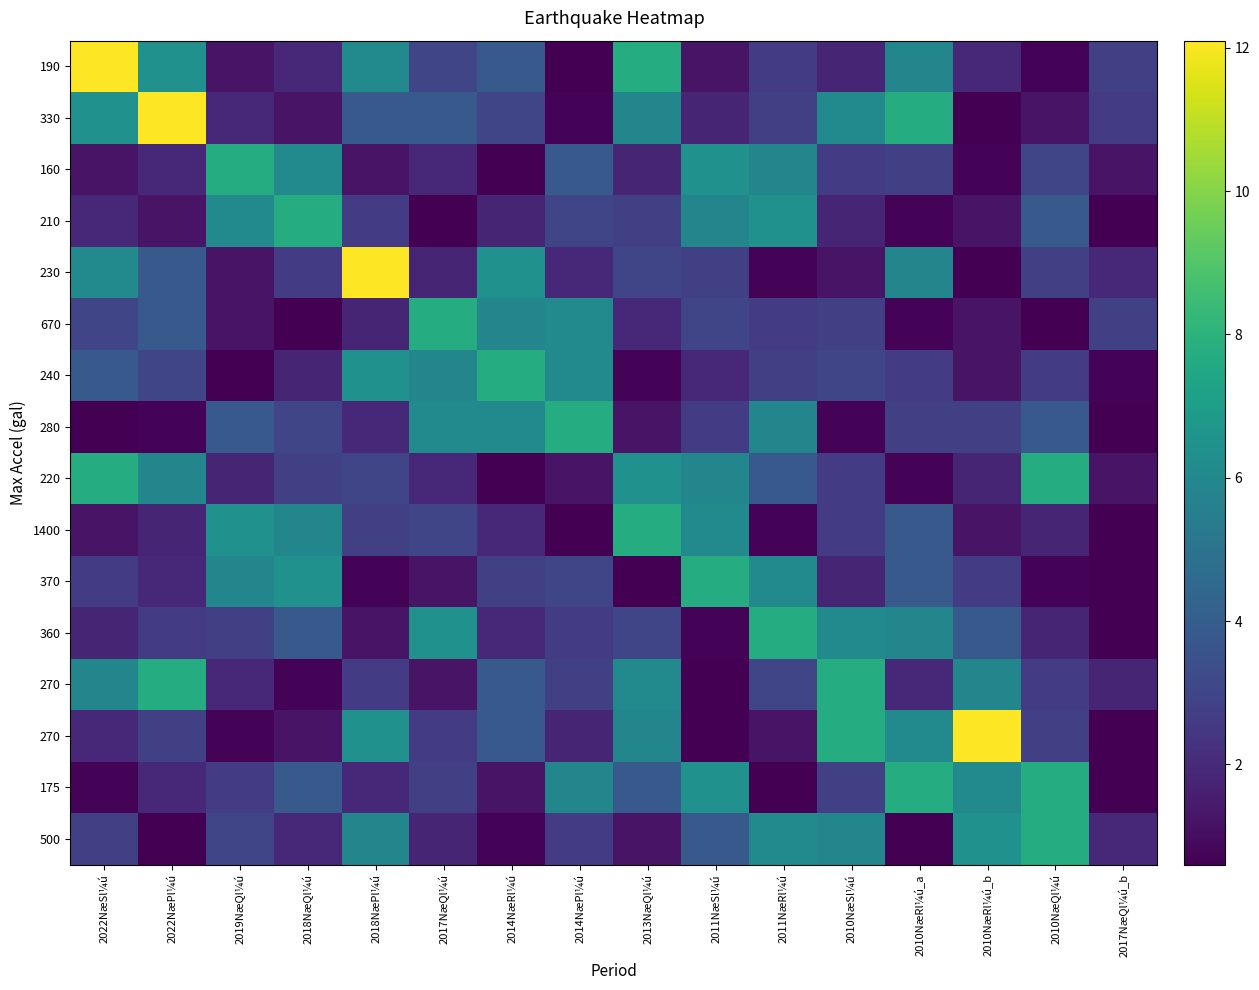

Count the number of data series in this chart.

16